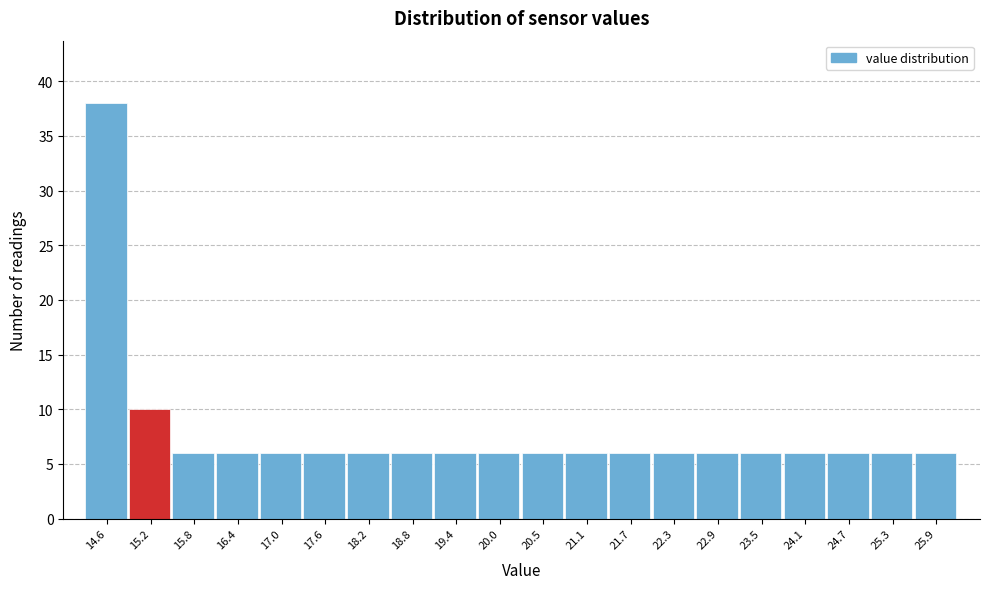

Reading right to left, list all the values displayed in this chart.

6	6	6	6	6	6	6	6	6	6	6	6	6	6	6	6	6	6	10	38